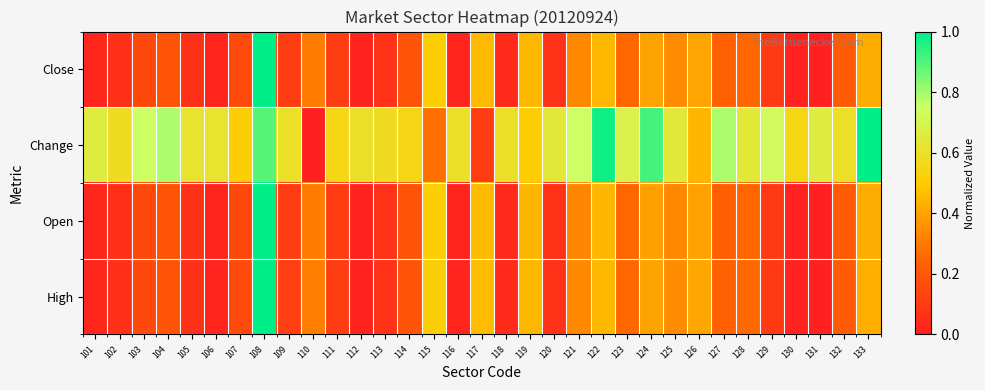

At which category is the sum across all series the highest?

108